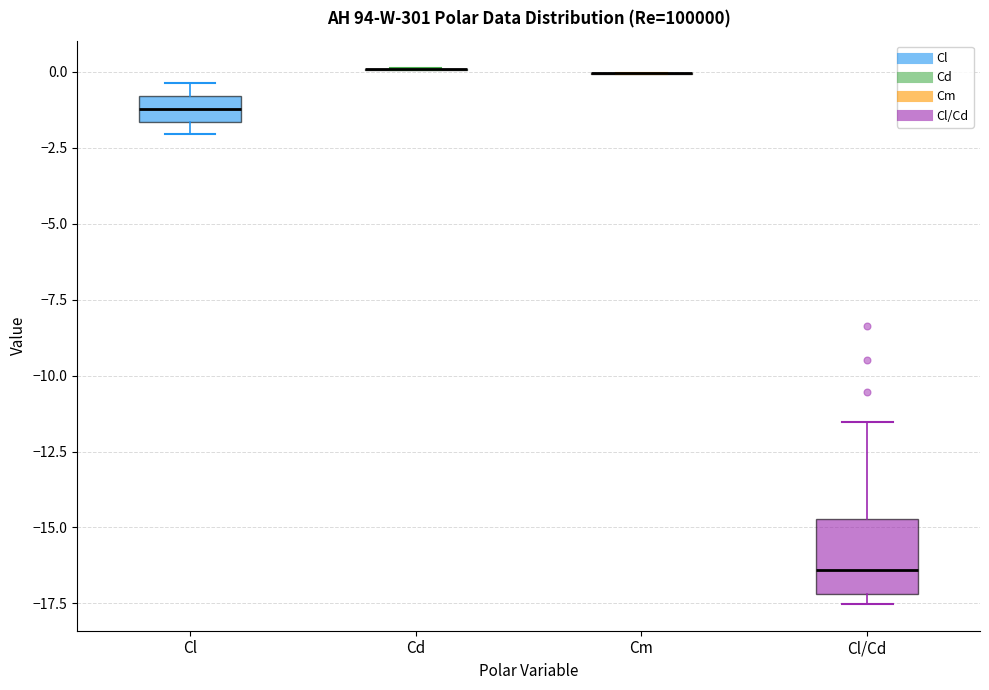

Comparing the boxes themselves (not the whiskers), which one is the tallest?

Cl/Cd